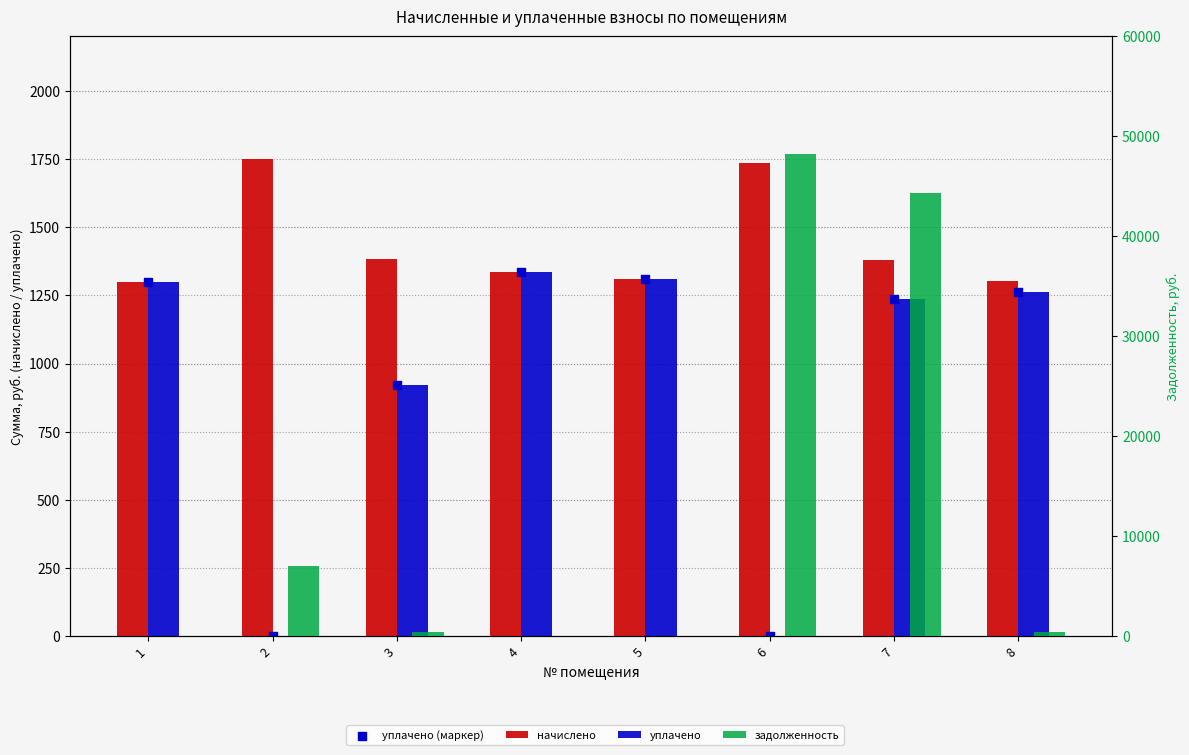

What are all the series names shown in the legend?

начислено, уплачено, уплачено (маркер), задолженность